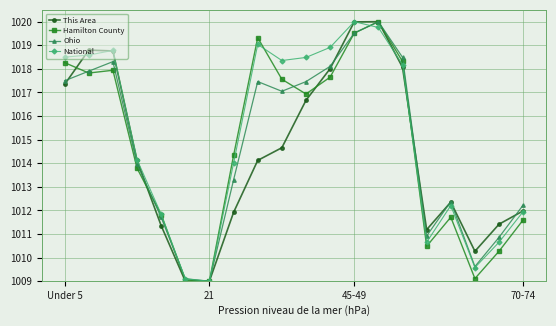

At how many categories does at least one series exceed 1016?

10